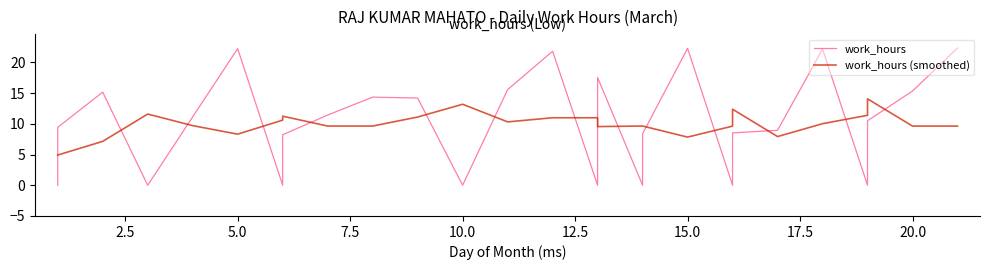

How many data points does each series have?

27